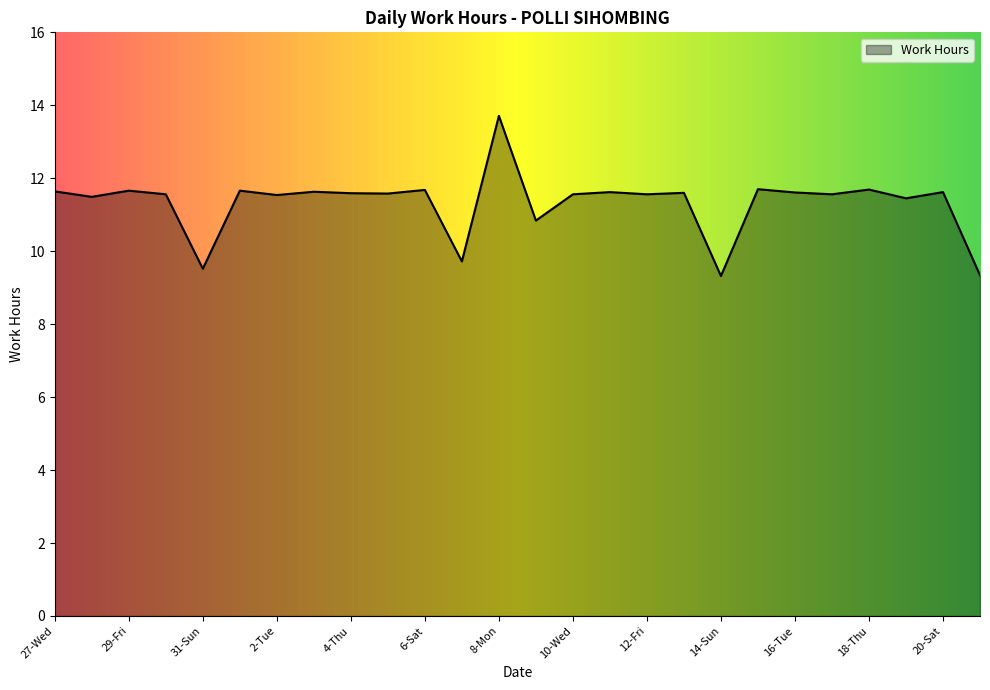

What is the maximum value shown in the chart?

13.7